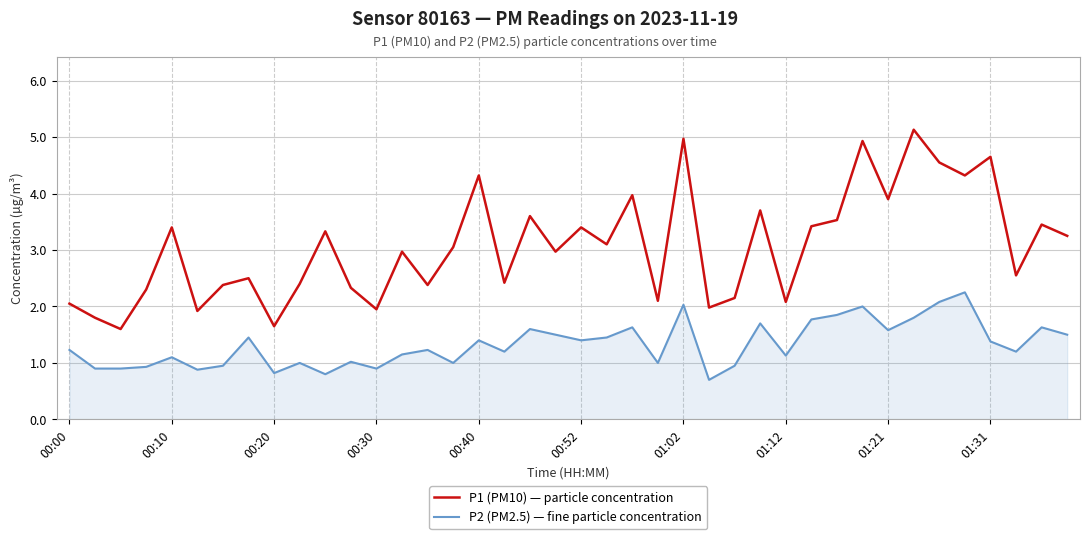

Is this an area chart (filled region under the line)?

No